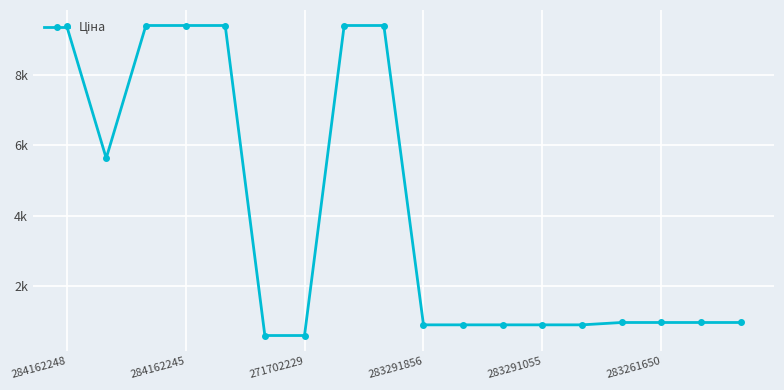

What is the label of the 8th point from the left?

7